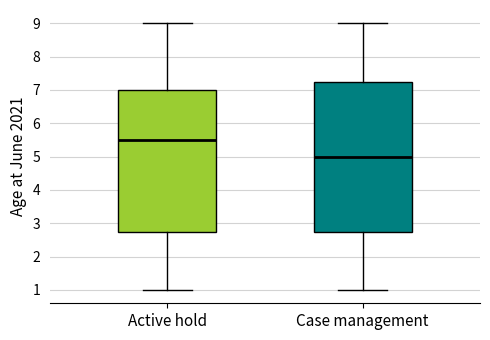

Reading left to right, transcribe this box plot: for each box, give where its median line is, the range the box spans, and where its two whiskers end, as read against the y-axis. The values are not printed on the chart, so give them approximately, as read against the axis.

Active hold: median 5.5, box 2.8 to 7.0, whiskers 1.0 to 9.0
Case management: median 5.0, box 2.8 to 7.3, whiskers 1.0 to 9.0